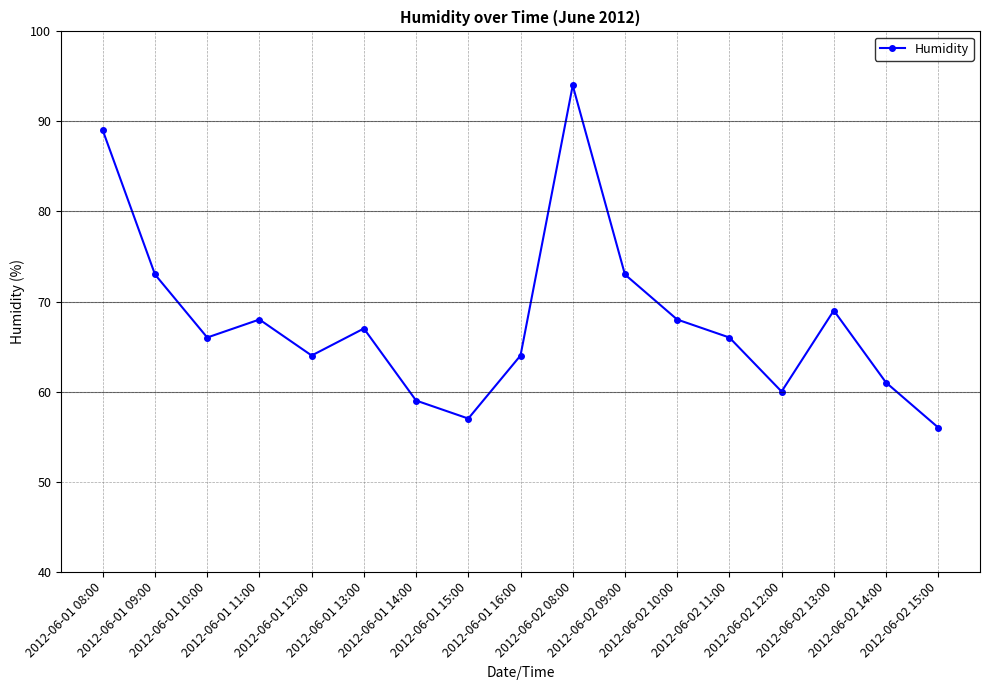

What is the approximate value at 2012-06-01 15:00, to the nearest 5?

55